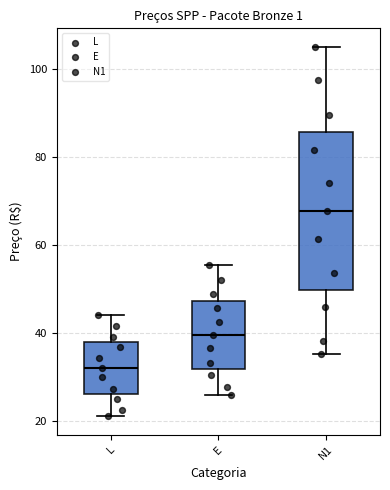

Reading left to right, read every box against the y-axis: the position of its median line, the range the box covers, and the ends of its whiskers. The values are not printed on the chart, so give them approximately, as read against the axis.

L: median 32, box 26 to 38, whiskers 22 to 44
E: median 40, box 32 to 48, whiskers 26 to 56
N1: median 68, box 50 to 86, whiskers 36 to 106